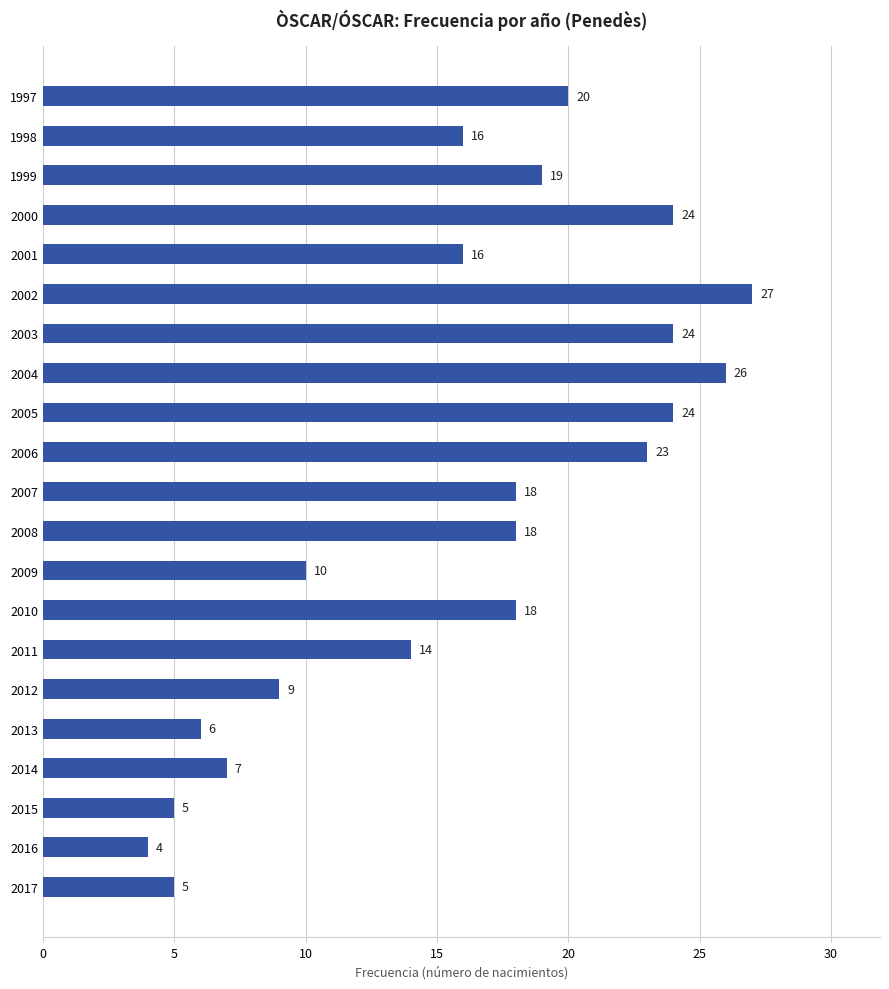

At which category does the chart reach its peak across all series?

2002